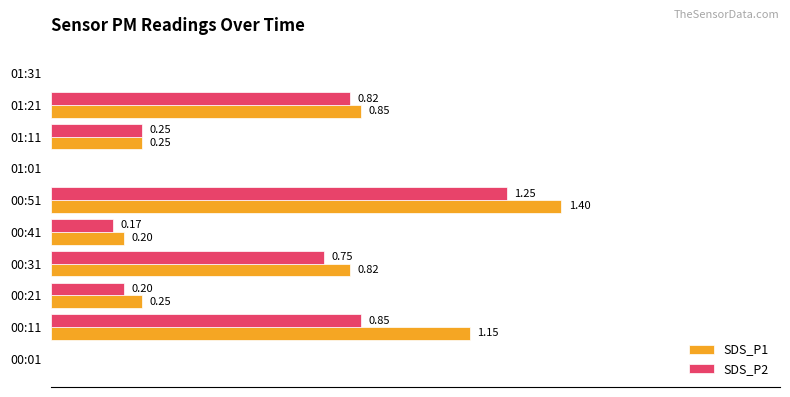

Which series has the widest spread of values?

SDS_P1